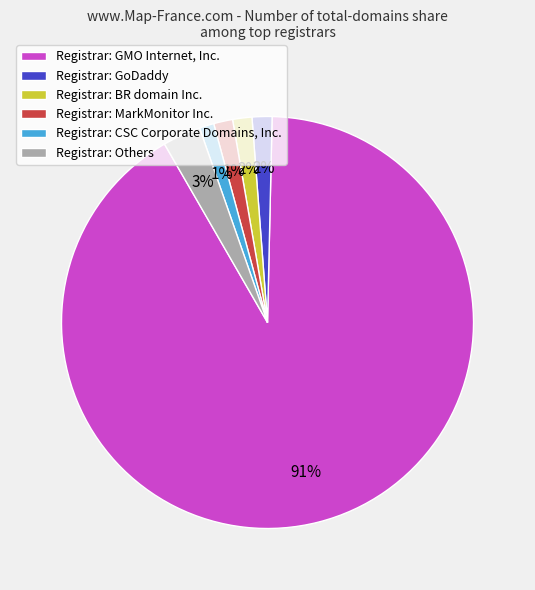

To the nearest percent, what percentage of the pie is Registrar: BR domain Inc.?

2%